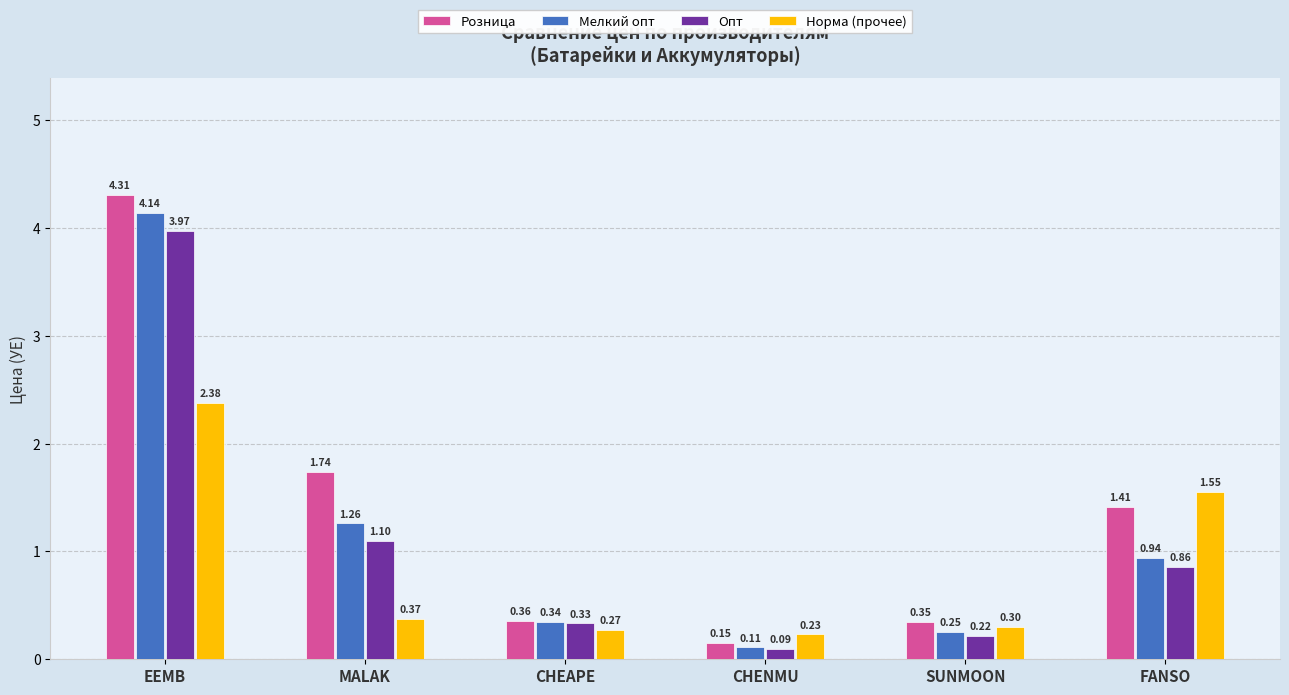

How many Норма (прочее) values are between 0 and 1?

4